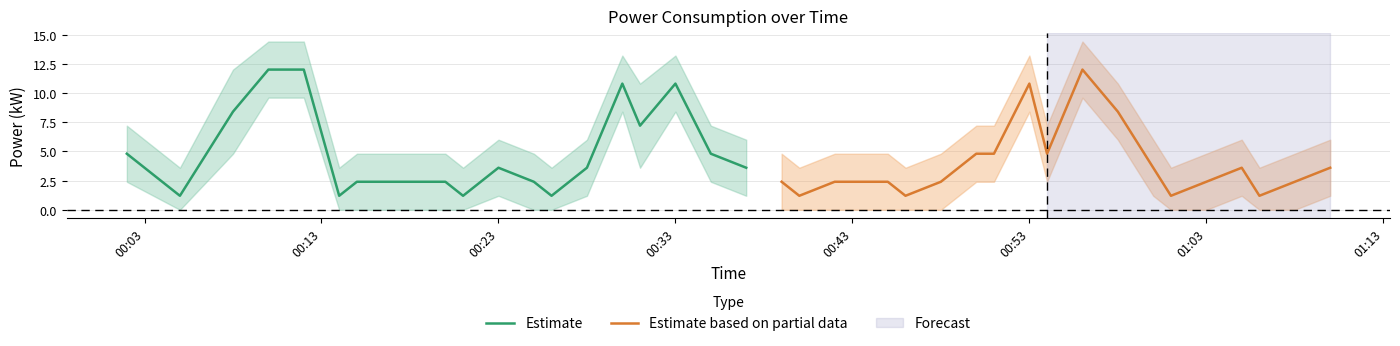

What is the sum of all Estimate values?

98.4